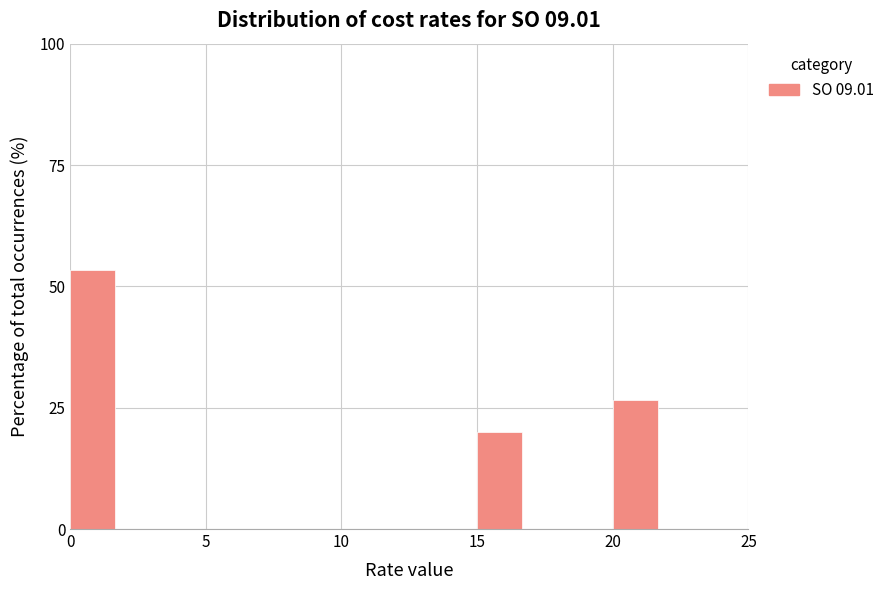

Around what value on the x-axis is the tallest bar? Give the approximate position of its centre, as read against the axis.

1.0